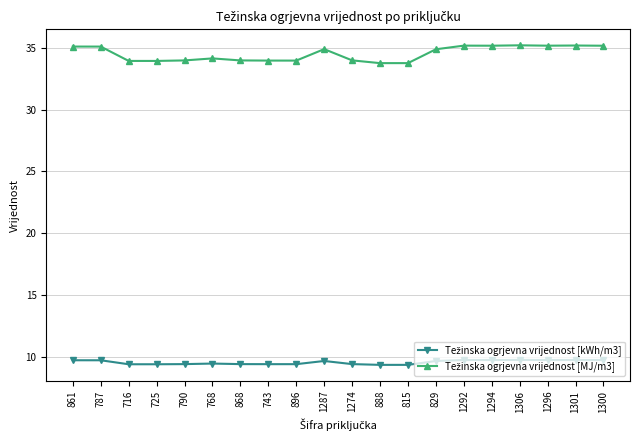

What is the spread (max minus min) of values at 815?

24.4